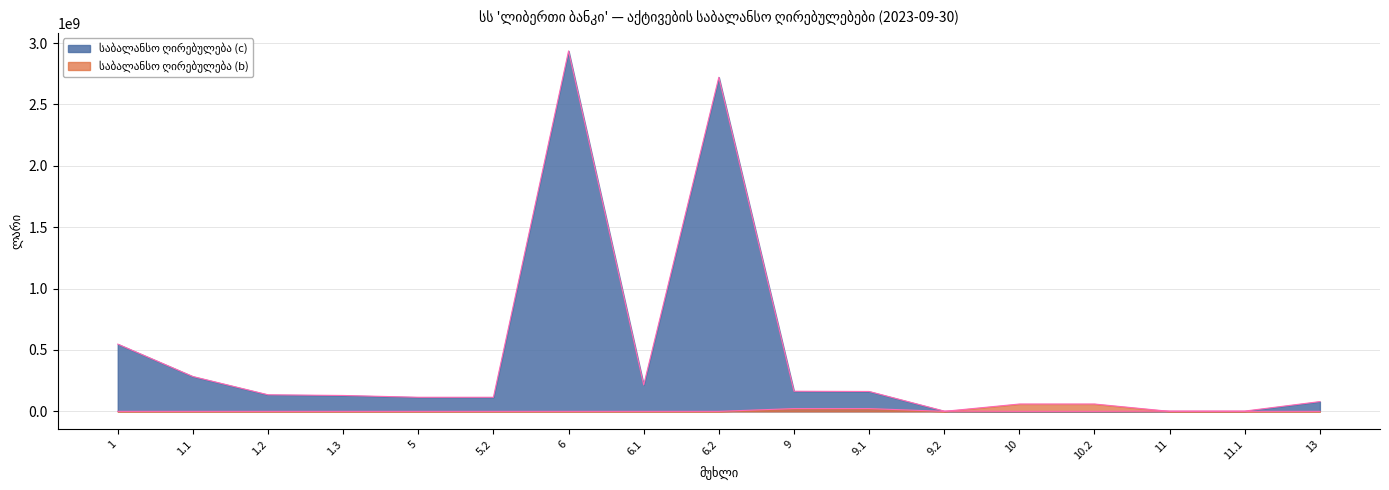

Reading right to left, transcribe all the data shown in this chart.

საბალანსო ღირებულება (c): 13=79451146.2	11.1=2176710.6	11=2176710.6	10.2=0.0	10=0.0	9.2=2007587.0	9.1=161905100.5	9=163912687.5	6.2=2721240779.5	6.1=214562434.3	6=2935803213.8	5.2=114652416.0	5=114652416.0	1.3=129324328.5	1.2=134863347.5	1.1=283621338.4	1=547809014.5
საბალანსო ღირებულება (b): 13=0.0	11.1=0.0	11=0.0	10.2=59659118.2	10=59659118.2	9.2=0.0	9.1=22428115.0	9=22428115.0	6.2=0.0	6.1=0.0	6=0.0	5.2=0.0	5=0.0	1.3=0.0	1.2=0.0	1.1=0.0	1=0.0